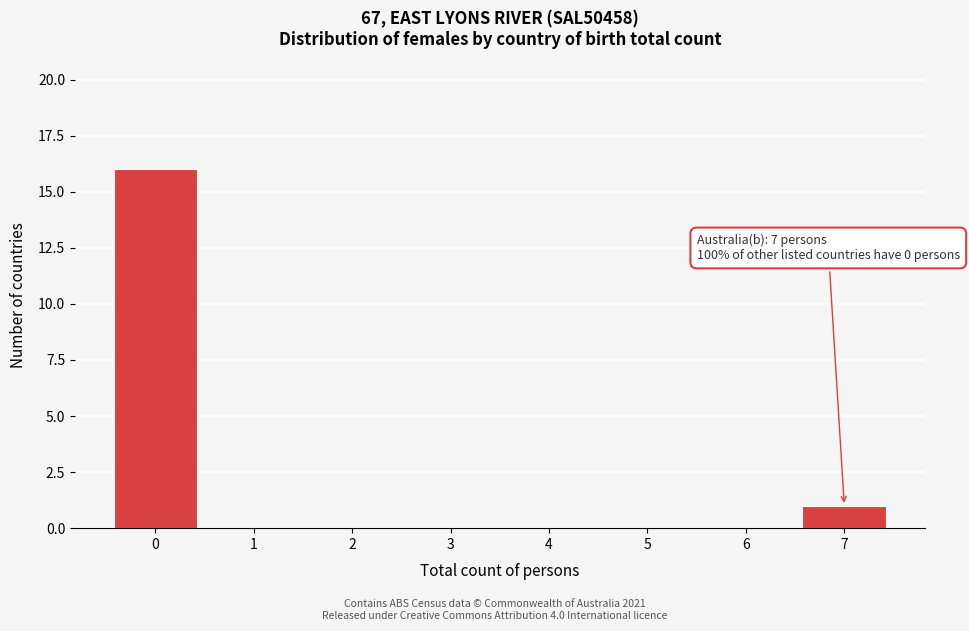

Reading left to right, extract all data points from this chart.

0=16	1=0	2=0	3=0	4=0	5=0	6=0	7=1